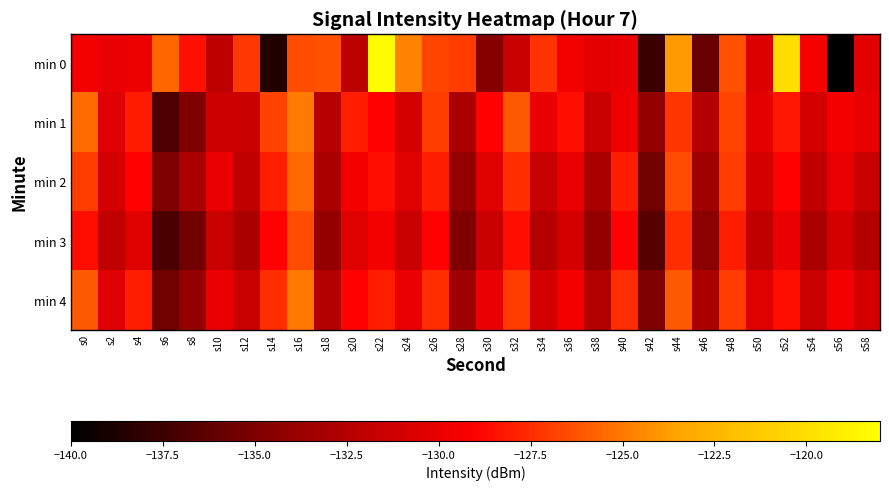

Rank the series by their maximum value, from lowest to highest.

min 3, min 2, min 4, min 1, min 0